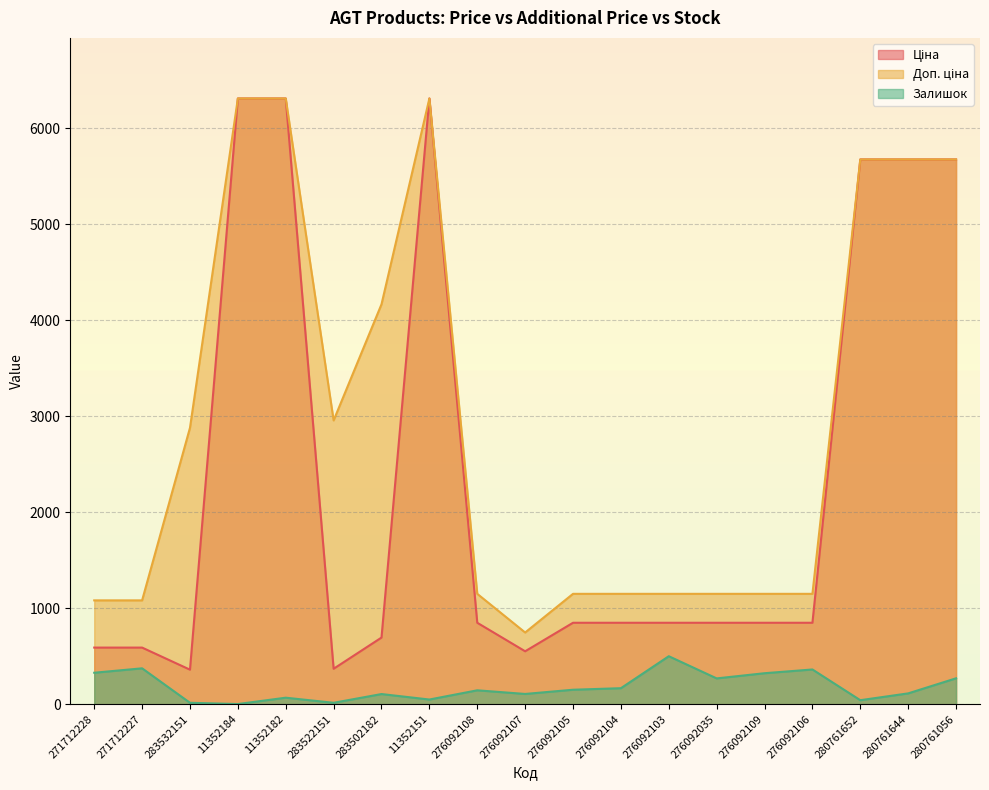

What are all the series names shown in the legend?

Ціна, Доп. ціна, Залишок